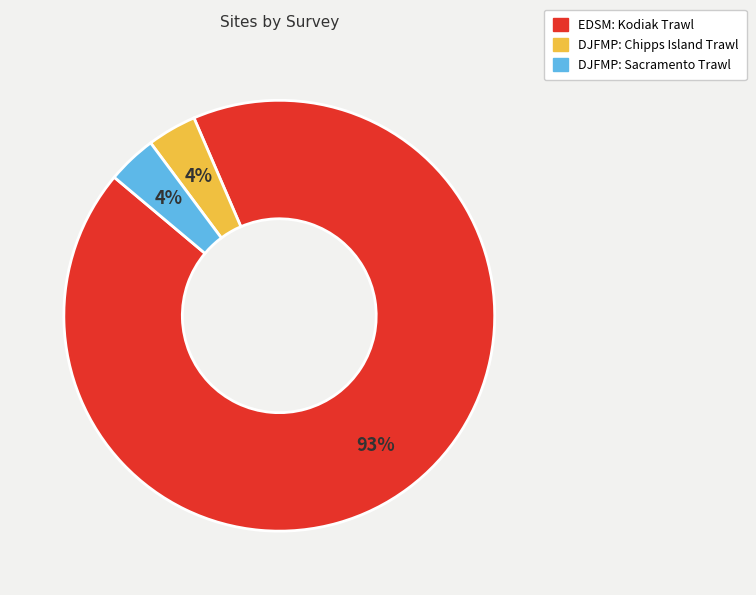

Does EDSM: Kodiak Trawl represent more than half of the total?

Yes